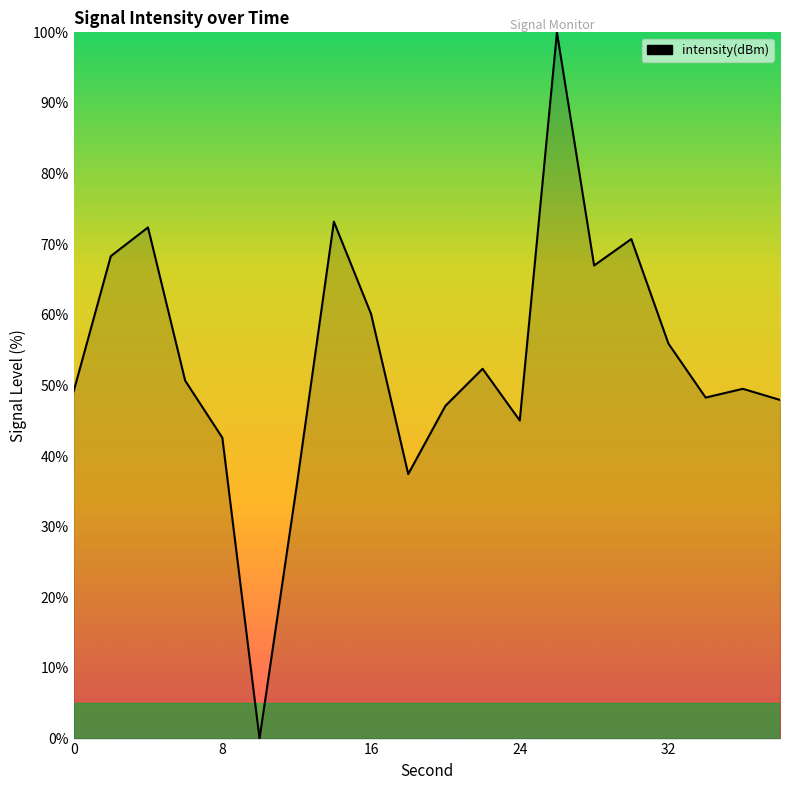

What is the greatest value displayed?

100.0